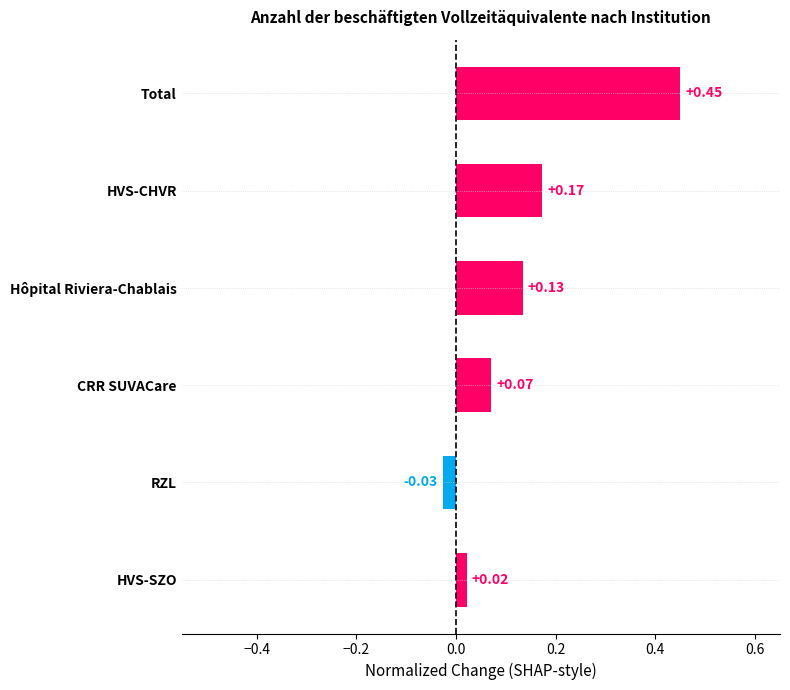

What is the difference between the values at Total and CRR SUVACare?

0.4